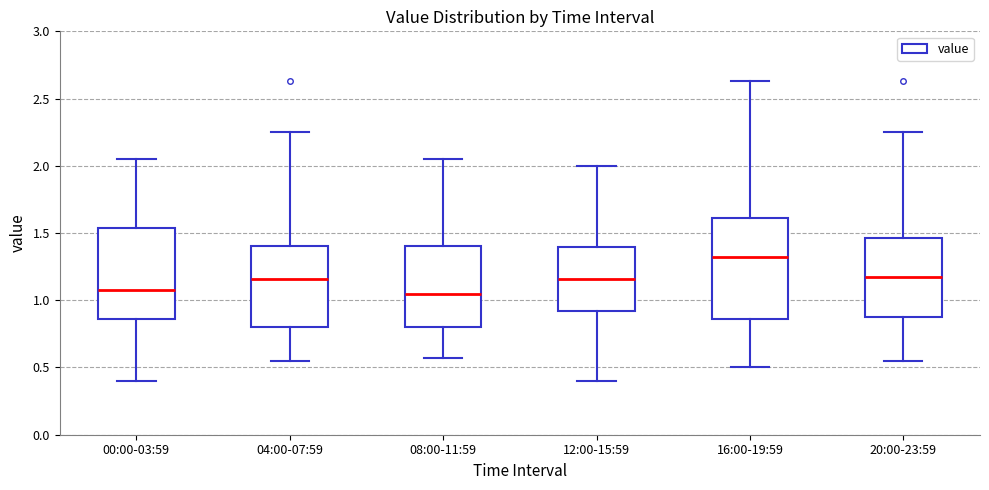

Where does the upper whisker of the box for 12:00-15:59 end on the y-axis? The values are not printed on the chart, so give them approximately, as read against the axis.

2.00